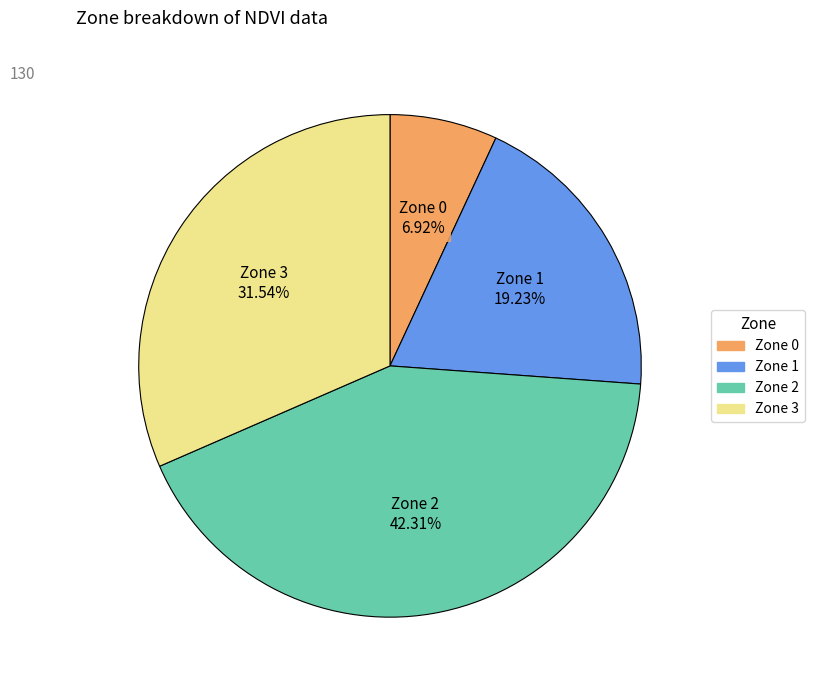

How many segments does this pie chart have?

4